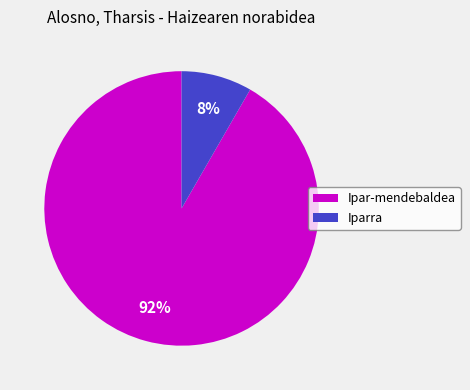

Between Iparra and Ipar-mendebaldea, which is larger?

Ipar-mendebaldea